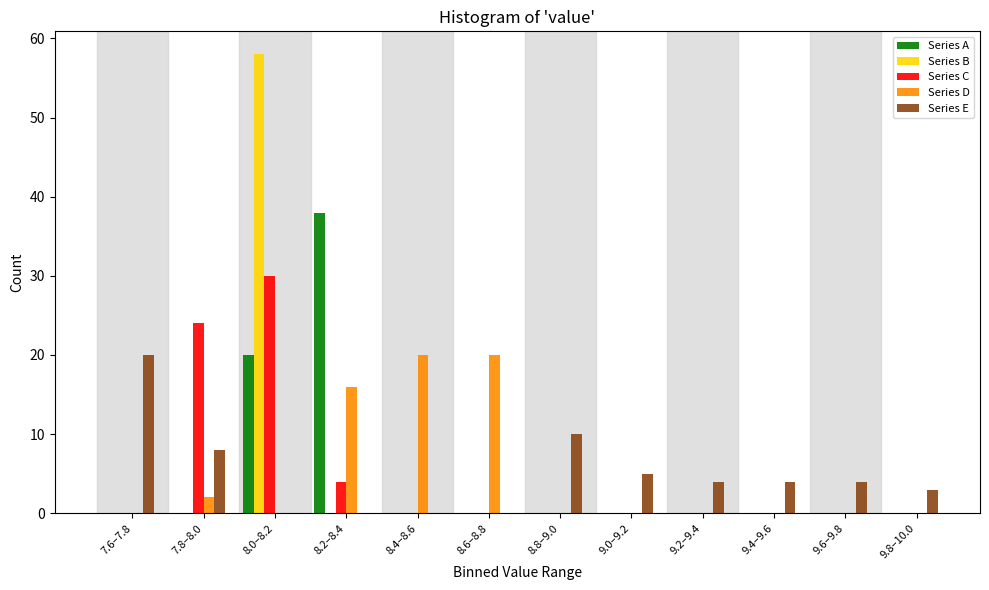

What is the sum of all Series C values?

58